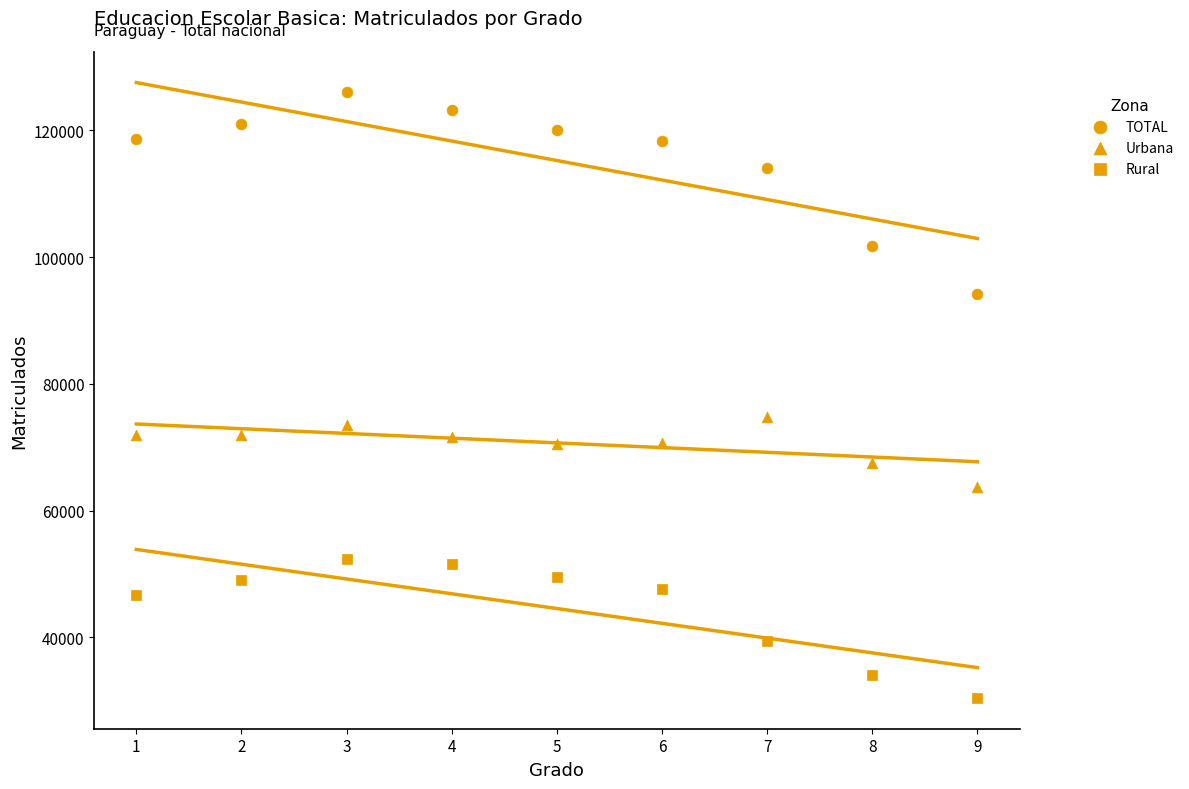

Count the number of points in this scatter plot.

27